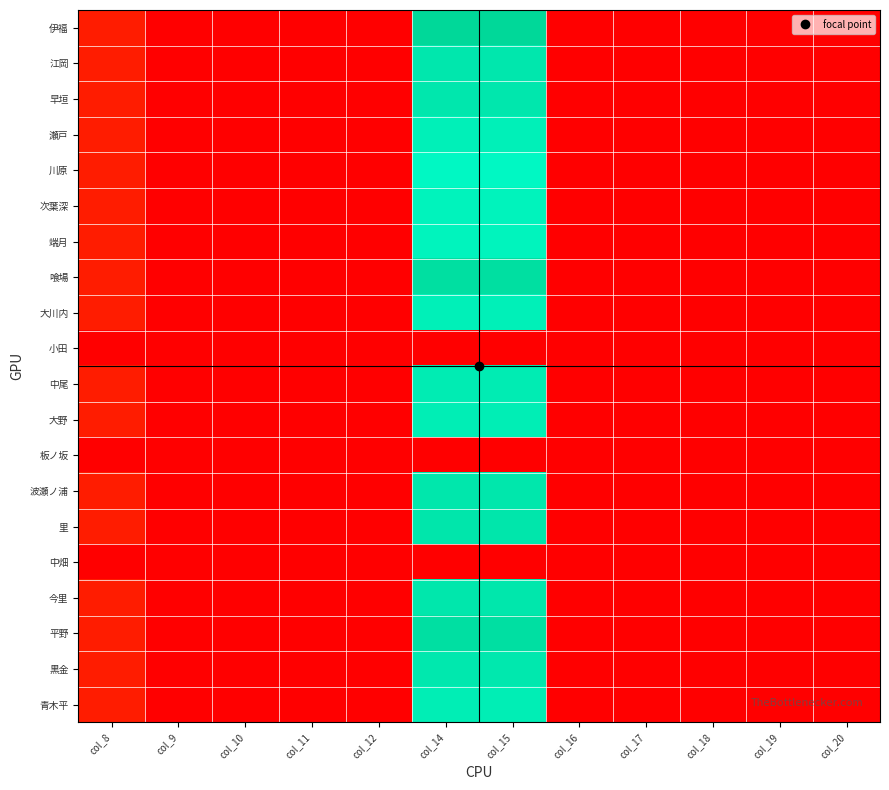

Reading left to right, list all the values displayed in this chart.

伊福: col_8=0.1	col_9=0.0	col_10=0.0	col_11=0.0	col_12=0.0	col_14=1.0	col_15=1.0	col_16=0.0	col_17=0.0	col_18=0.0	col_19=0.0	col_20=0.0
江岡: col_8=0.1	col_9=0.0	col_10=0.0	col_11=0.0	col_12=0.0	col_14=0.9	col_15=0.9	col_16=0.0	col_17=0.0	col_18=0.0	col_19=0.0	col_20=0.0
早垣: col_8=0.1	col_9=0.0	col_10=0.0	col_11=0.0	col_12=0.0	col_14=0.9	col_15=0.9	col_16=0.0	col_17=0.0	col_18=0.0	col_19=0.0	col_20=0.0
瀬戸: col_8=0.1	col_9=0.0	col_10=0.0	col_11=0.0	col_12=0.0	col_14=0.8	col_15=0.8	col_16=0.0	col_17=0.0	col_18=0.0	col_19=0.0	col_20=0.0
川原: col_8=0.1	col_9=0.0	col_10=0.0	col_11=0.0	col_12=0.0	col_14=0.8	col_15=0.8	col_16=0.0	col_17=0.0	col_18=0.0	col_19=0.0	col_20=0.0
次葉深: col_8=0.1	col_9=0.0	col_10=0.0	col_11=0.0	col_12=0.0	col_14=0.8	col_15=0.8	col_16=0.0	col_17=0.0	col_18=0.0	col_19=0.0	col_20=0.0
端月: col_8=0.1	col_9=0.0	col_10=0.0	col_11=0.0	col_12=0.0	col_14=0.8	col_15=0.8	col_16=0.0	col_17=0.0	col_18=0.0	col_19=0.0	col_20=0.0
喰場: col_8=0.1	col_9=0.0	col_10=0.0	col_11=0.0	col_12=0.0	col_14=1.0	col_15=1.0	col_16=0.0	col_17=0.0	col_18=0.0	col_19=0.0	col_20=0.0
大川内: col_8=0.1	col_9=0.0	col_10=0.0	col_11=0.0	col_12=0.0	col_14=0.8	col_15=0.8	col_16=0.0	col_17=0.0	col_18=0.0	col_19=0.0	col_20=0.0
小田: col_8=0.0	col_9=0.0	col_10=0.0	col_11=0.0	col_12=0.0	col_14=0.0	col_15=0.0	col_16=0.0	col_17=0.0	col_18=0.0	col_19=0.0	col_20=0.0
中尾: col_8=0.1	col_9=0.0	col_10=0.0	col_11=0.0	col_12=0.0	col_14=0.9	col_15=0.9	col_16=0.0	col_17=0.0	col_18=0.0	col_19=0.0	col_20=0.0
大野: col_8=0.1	col_9=0.0	col_10=0.0	col_11=0.0	col_12=0.0	col_14=0.9	col_15=0.9	col_16=0.0	col_17=0.0	col_18=0.0	col_19=0.0	col_20=0.0
板ノ坂: col_8=0.0	col_9=0.0	col_10=0.0	col_11=0.0	col_12=0.0	col_14=0.0	col_15=0.0	col_16=0.0	col_17=0.0	col_18=0.0	col_19=0.0	col_20=0.0
波瀬ノ浦: col_8=0.1	col_9=0.0	col_10=0.0	col_11=0.0	col_12=0.0	col_14=0.9	col_15=0.9	col_16=0.0	col_17=0.0	col_18=0.0	col_19=0.0	col_20=0.0
里: col_8=0.1	col_9=0.0	col_10=0.0	col_11=0.0	col_12=0.0	col_14=0.9	col_15=0.9	col_16=0.0	col_17=0.0	col_18=0.0	col_19=0.0	col_20=0.0
中畑: col_8=0.0	col_9=0.0	col_10=0.0	col_11=0.0	col_12=0.0	col_14=0.0	col_15=0.0	col_16=0.0	col_17=0.0	col_18=0.0	col_19=0.0	col_20=0.0
今里: col_8=0.1	col_9=0.0	col_10=0.0	col_11=0.0	col_12=0.0	col_14=0.9	col_15=0.9	col_16=0.0	col_17=0.0	col_18=0.0	col_19=0.0	col_20=0.0
平野: col_8=0.1	col_9=0.0	col_10=0.0	col_11=0.0	col_12=0.0	col_14=0.9	col_15=0.9	col_16=0.0	col_17=0.0	col_18=0.0	col_19=0.0	col_20=0.0
黒金: col_8=0.1	col_9=0.0	col_10=0.0	col_11=0.0	col_12=0.0	col_14=0.9	col_15=0.9	col_16=0.0	col_17=0.0	col_18=0.0	col_19=0.0	col_20=0.0
青木平: col_8=0.1	col_9=0.0	col_10=0.0	col_11=0.0	col_12=0.0	col_14=0.9	col_15=0.9	col_16=0.0	col_17=0.0	col_18=0.0	col_19=0.0	col_20=0.0